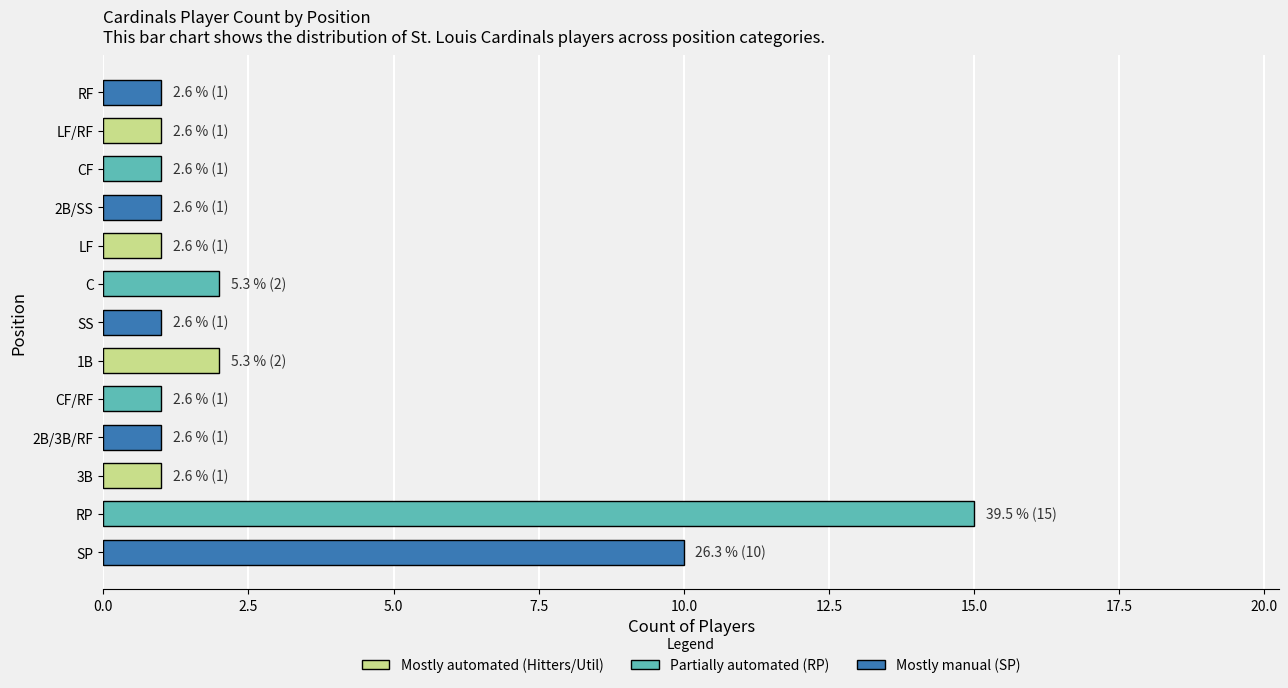

What is the difference between the maximum and minimum values?

14